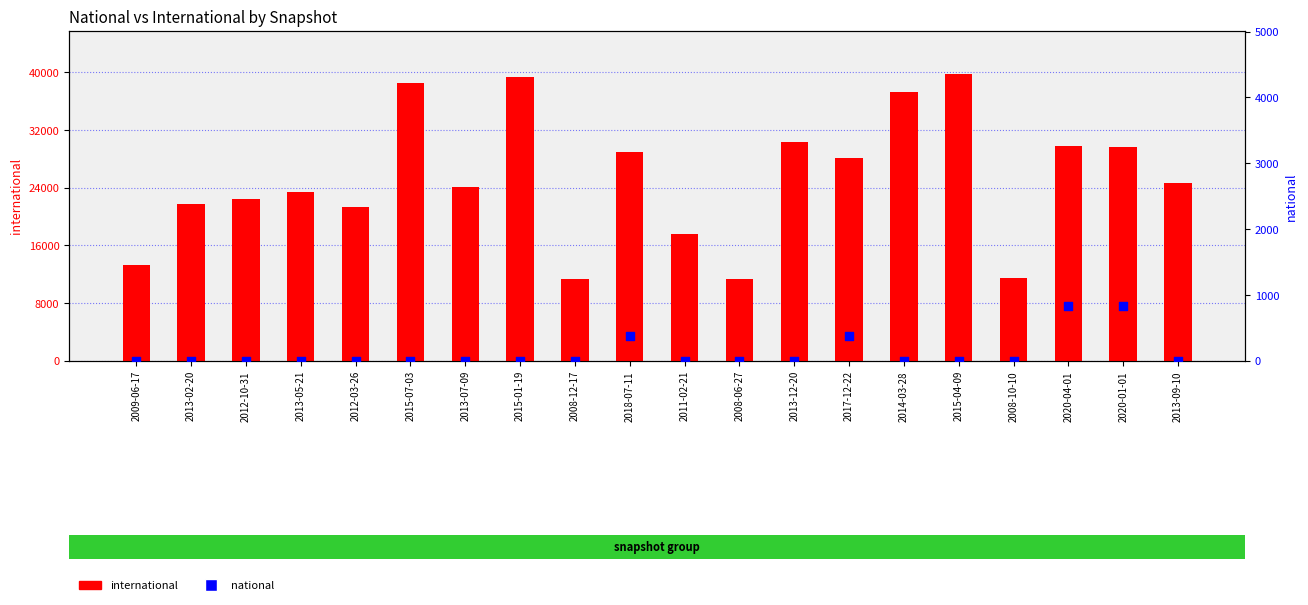

Is the value of national at 2008-06-27 greater than the value of international at 2013-09-10?

No